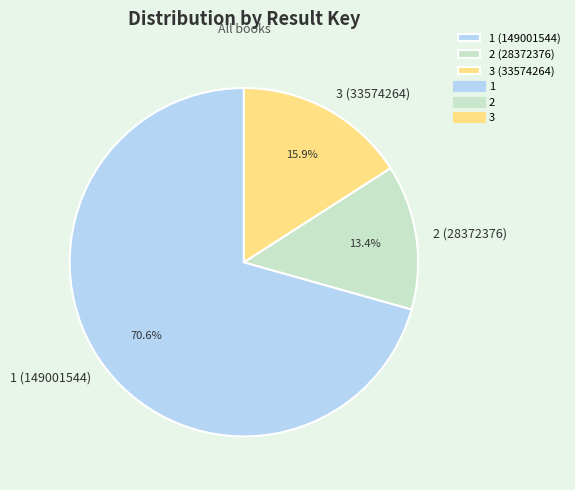

True or false: 1 accounts for 71% of the total.

True